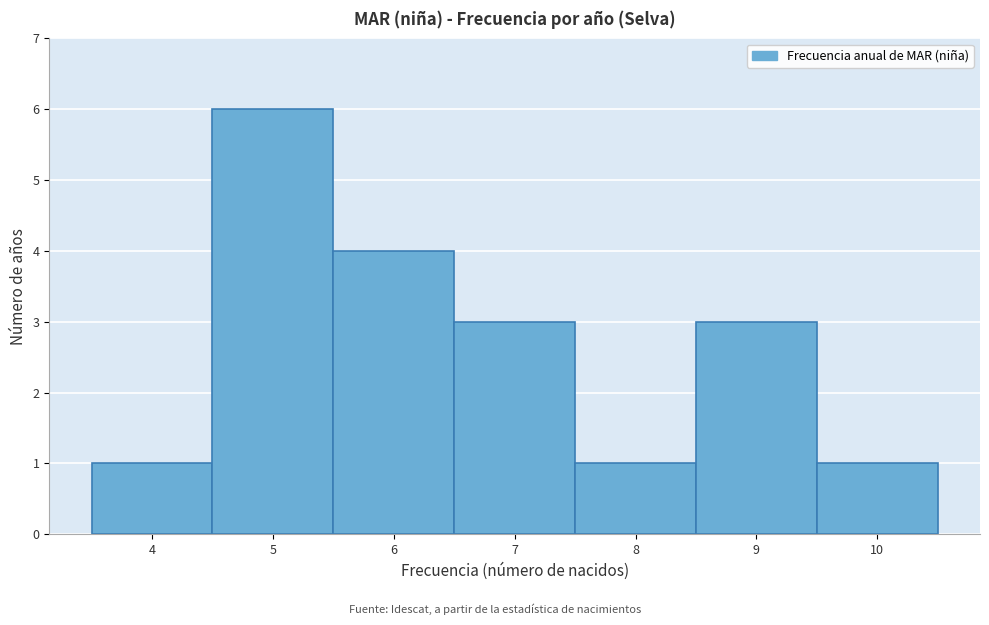

Which range on the x-axis has the tallest bar?

4.5 to 5.5